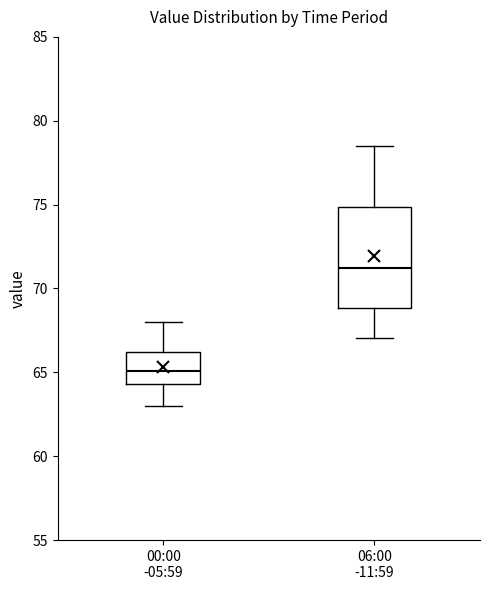

Reading left to right, transcribe this box plot: for each box, give where its median line is, the range the box spans, and where its two whiskers end, as read against the y-axis. The values are not printed on the chart, so give them approximately, as read against the axis.

00:00 -05:59: median 65.0, box 64.5 to 66.0, whiskers 63.0 to 68.0
06:00 -11:59: median 71.5, box 69.0 to 75.0, whiskers 67.0 to 78.5